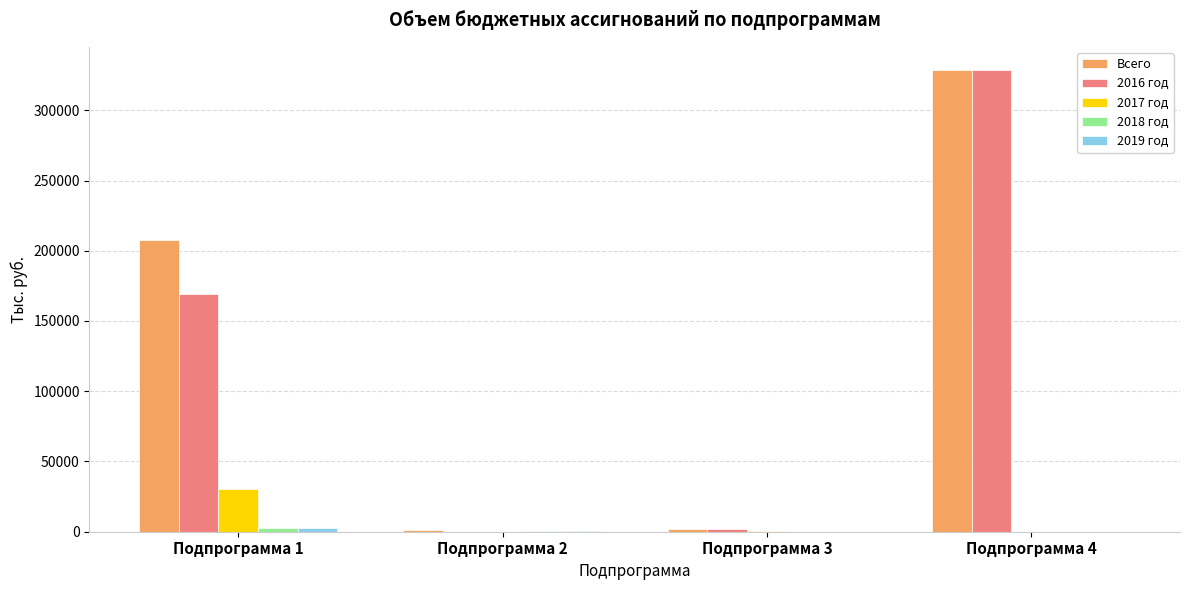

Which category has the highest value across all series?

Подпрограмма 4